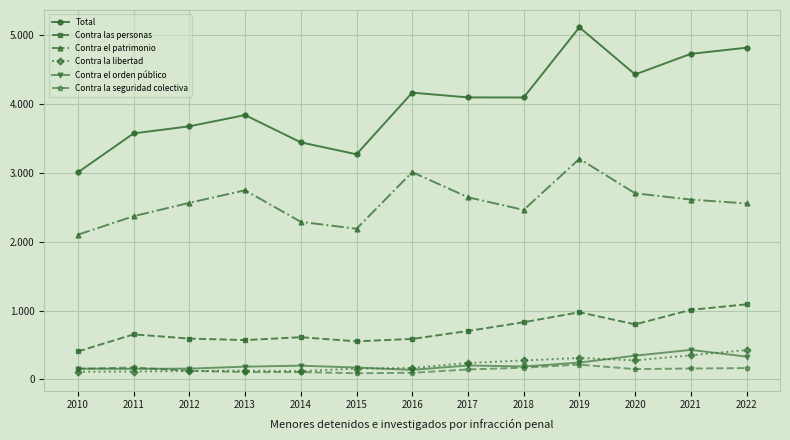

Is this an area chart (filled region under the line)?

No